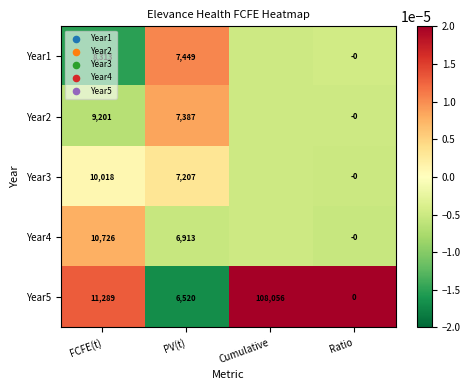

The value of Year3 at PV(t) is 7207.0. True or false?

True